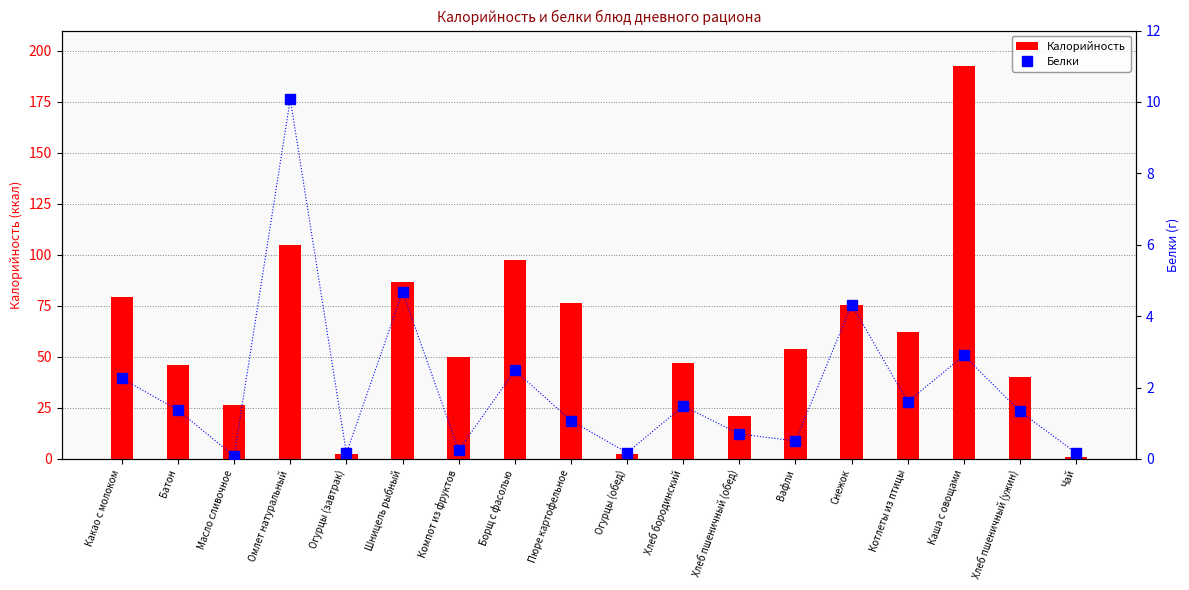

The value of Калорийность at Хлеб пшеничный (обед) is 21.1. True or false?

True